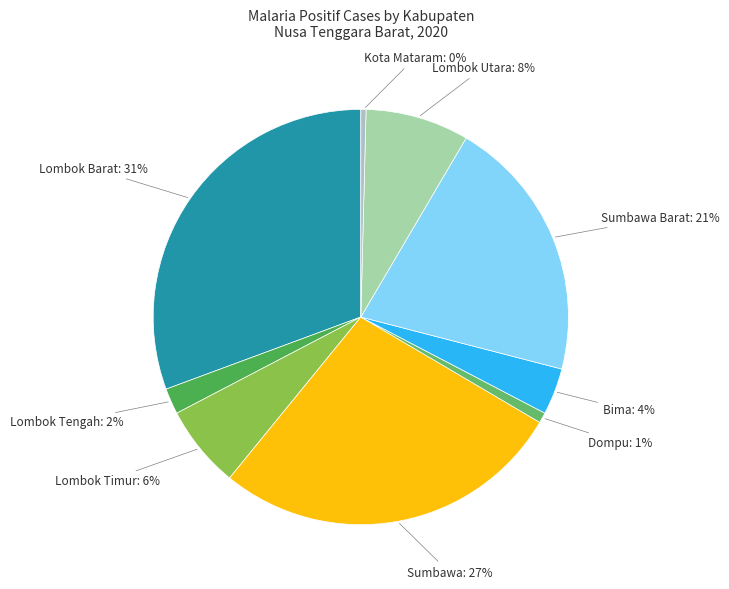

Count the number of slices in the pie.

9